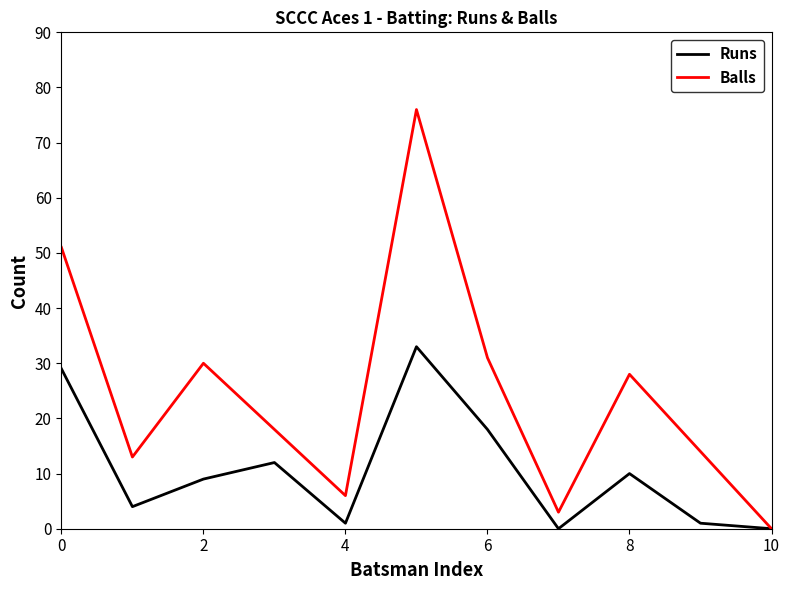

Reading left to right, list all the values displayed in this chart.

Runs: 29	4	9	12	1	33	18	0	10	1	0
Balls: 51	13	30	18	6	76	31	3	28	14	0